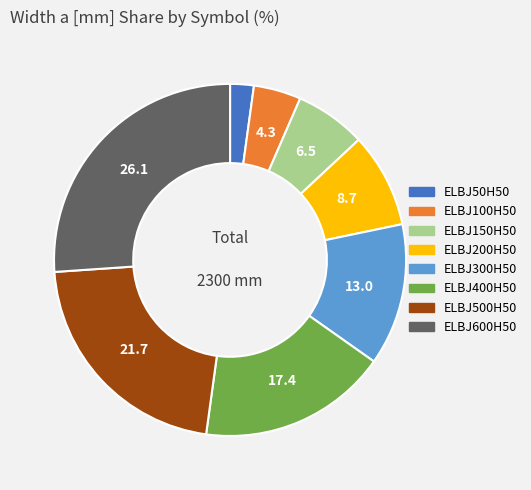

Count the number of slices in the pie.

8